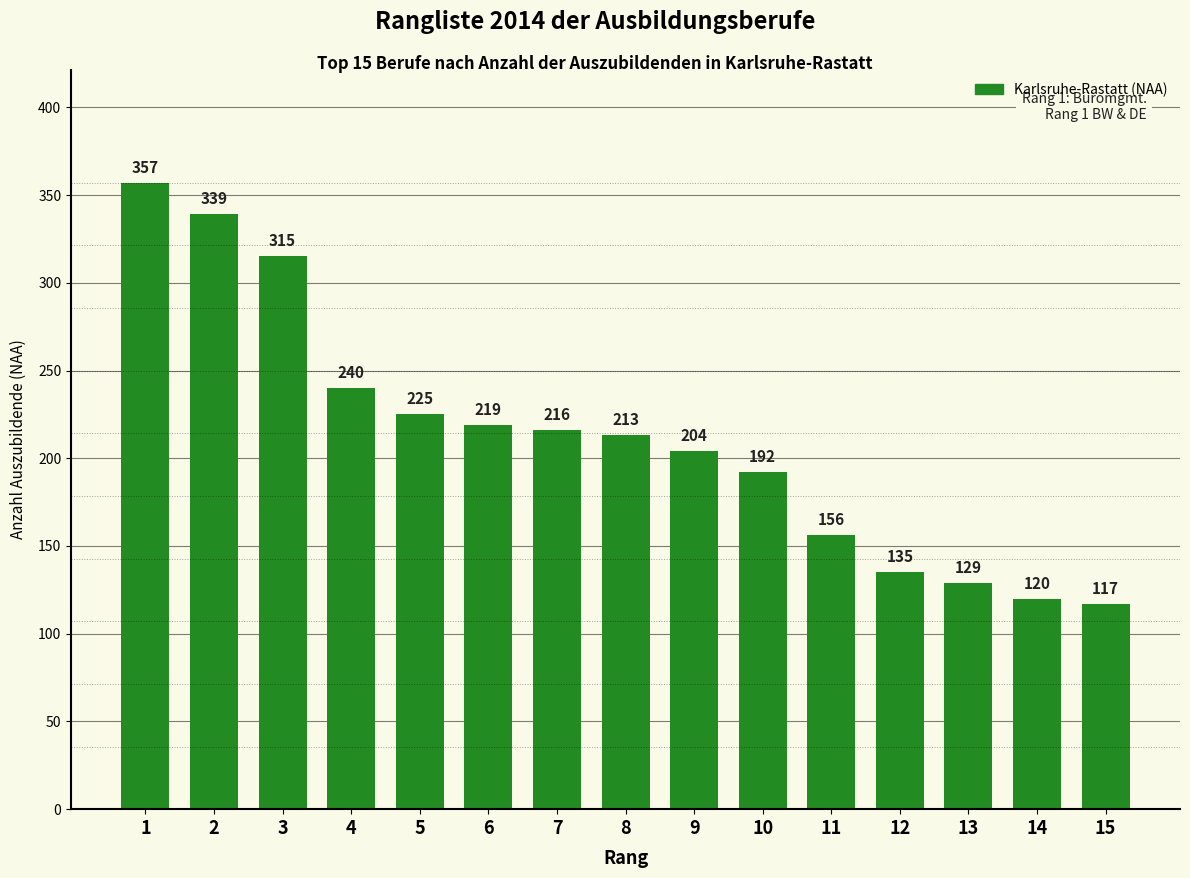

Rank the categories by value from lowest to highest.

15, 14, 13, 12, 11, 10, 9, 8, 7, 6, 5, 4, 3, 2, 1